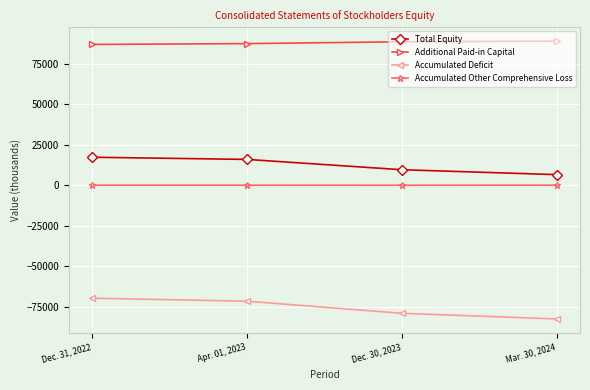

What is the total value across all series at Dec. 31, 2022?

34293